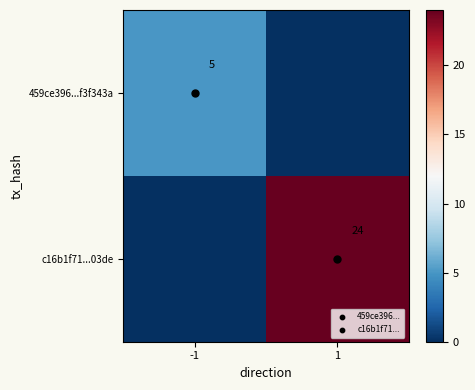

Is it true that c16b1f71...03de equals 24 at 1?

True